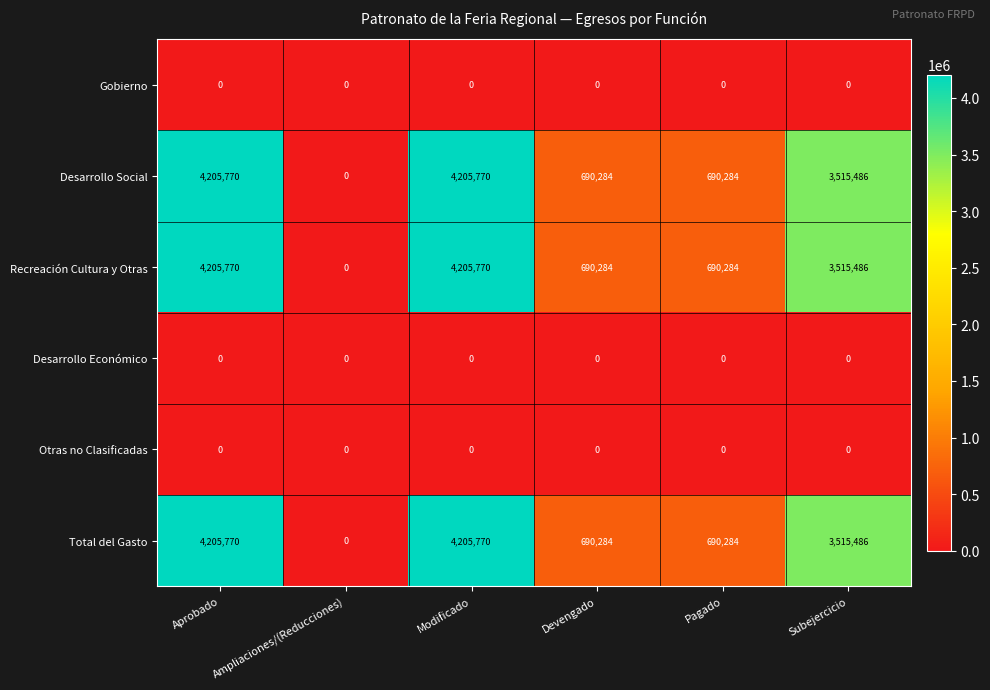

What is the total value across all series at Modificado?

12617310